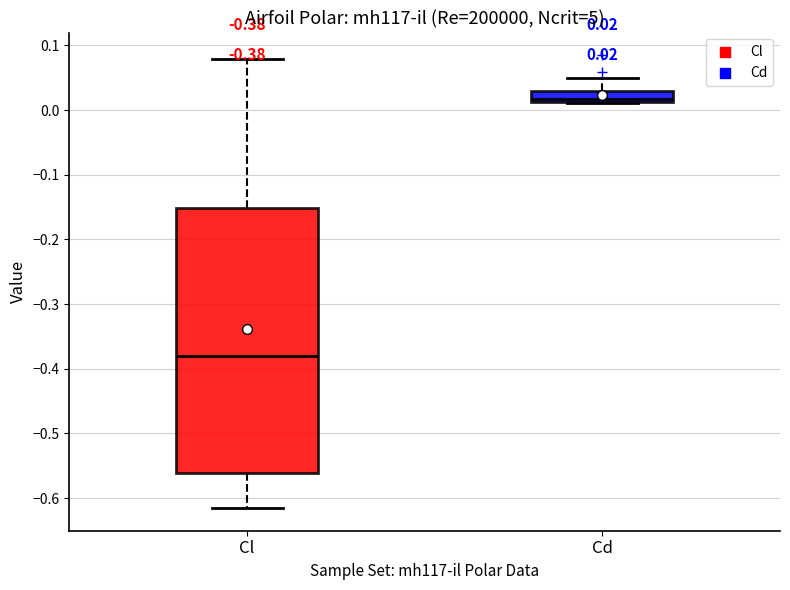

Which box is the tallest, from its lower edge to its upper edge?

Cl